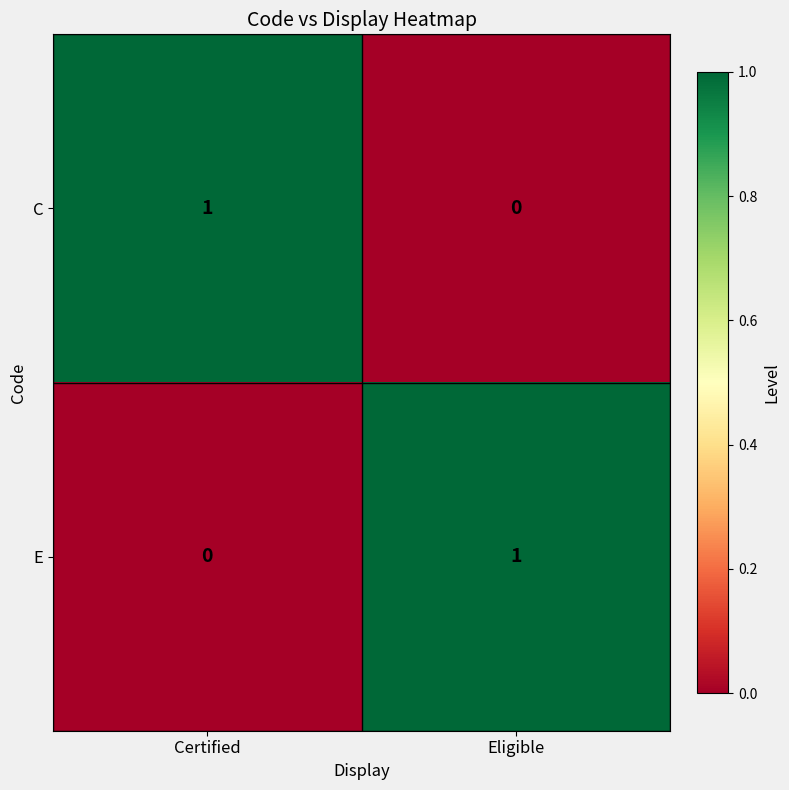

List the labels in order of E value, smallest first.

Certified, Eligible